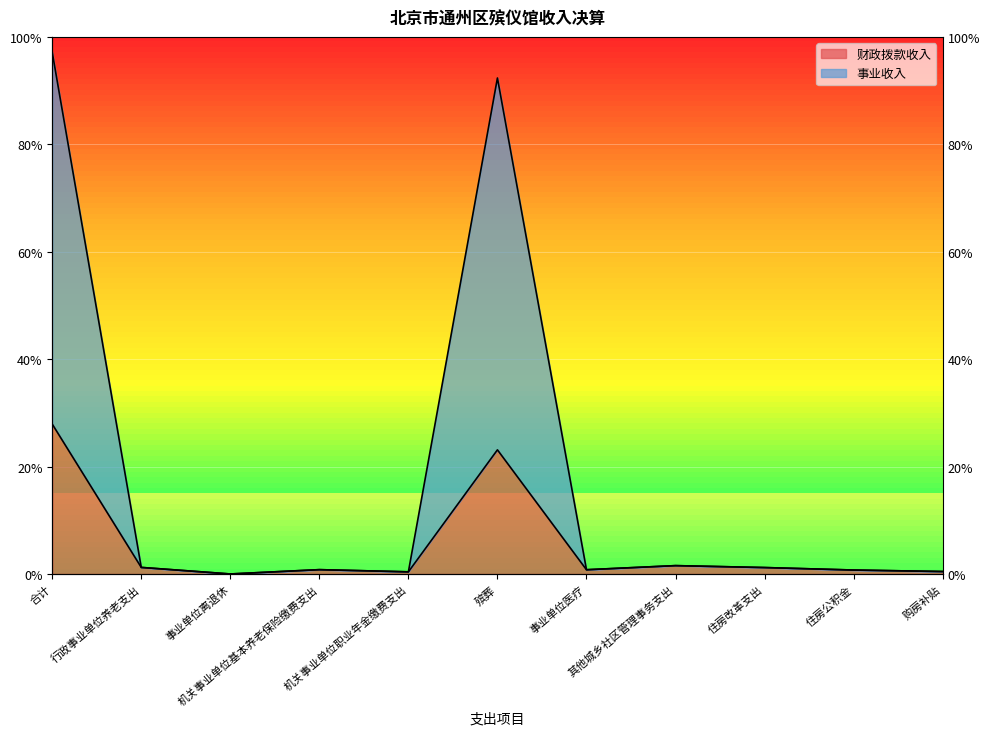

What is the maximum value for 事业收入?

5343.8